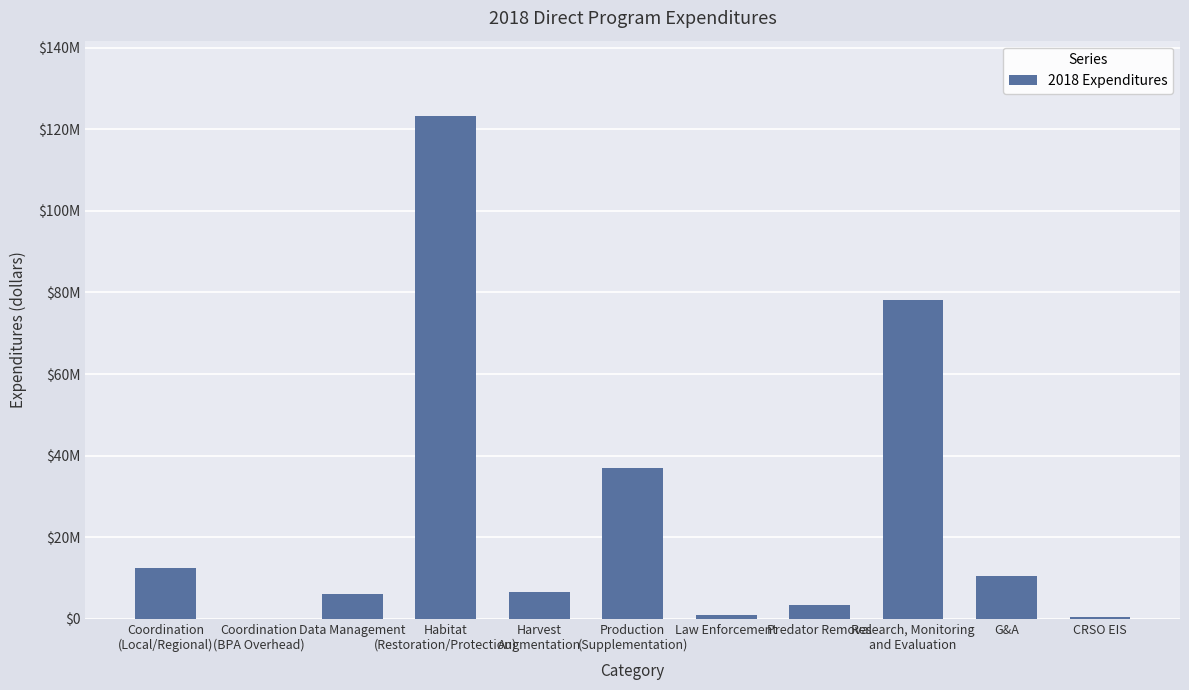

What is the maximum value shown in the chart?

123250425